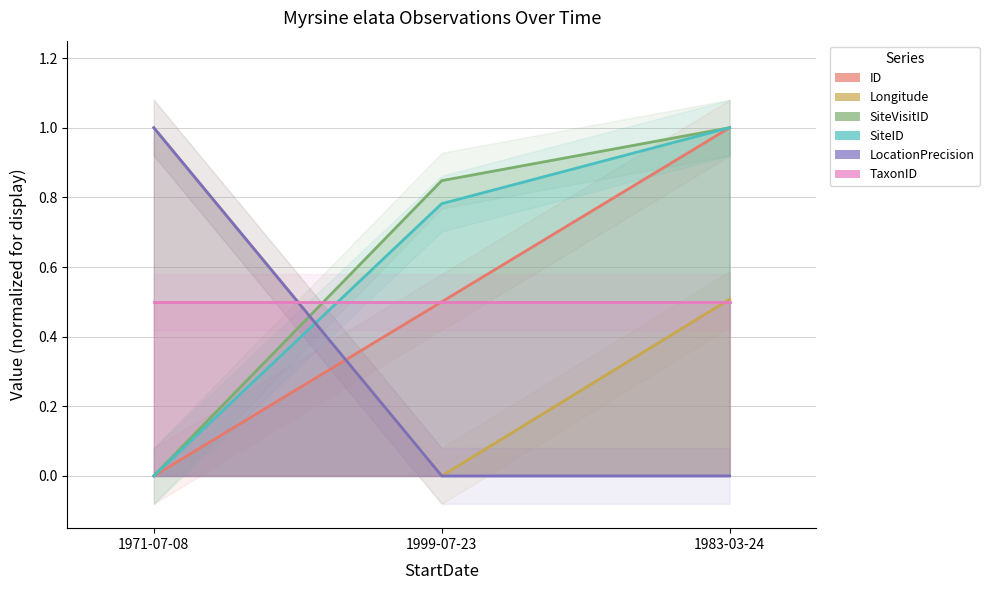

What is the total value across all series at 1971-07-08?

2.0